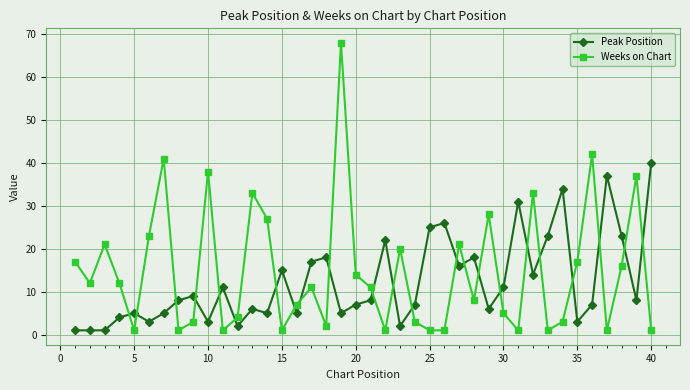

How many intersections are there between Peak Position and Weeks on Chart?

23